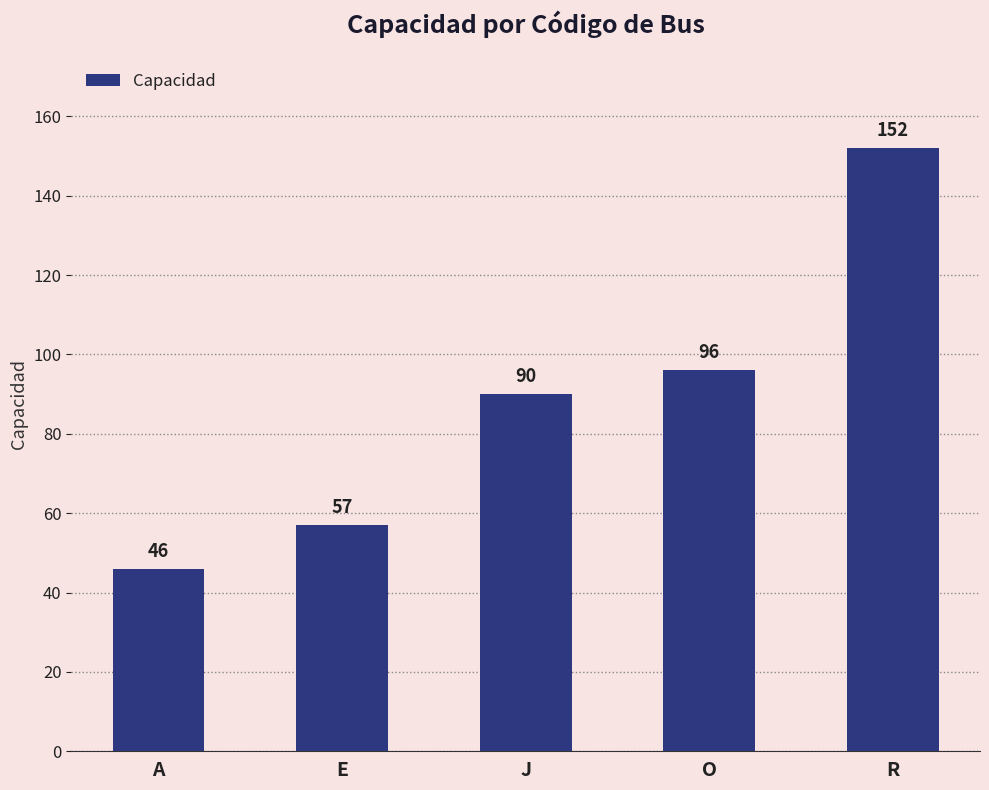

What is the change in value from E to J?

+33